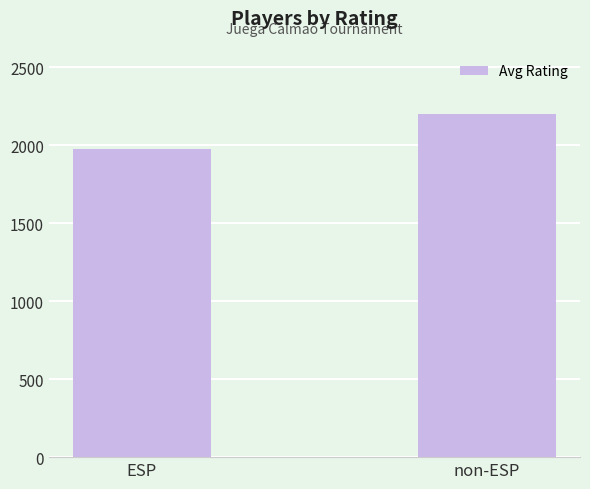

At which label does the data first exceed 2199?

non-ESP